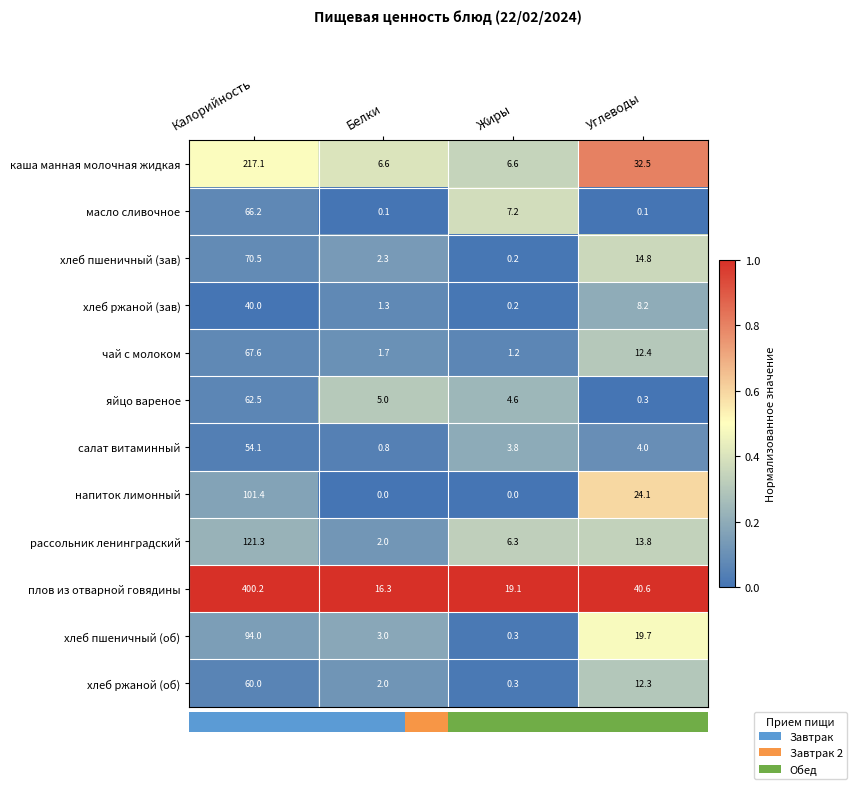

What is the minimum value for рассольник ленинградский?

2.0